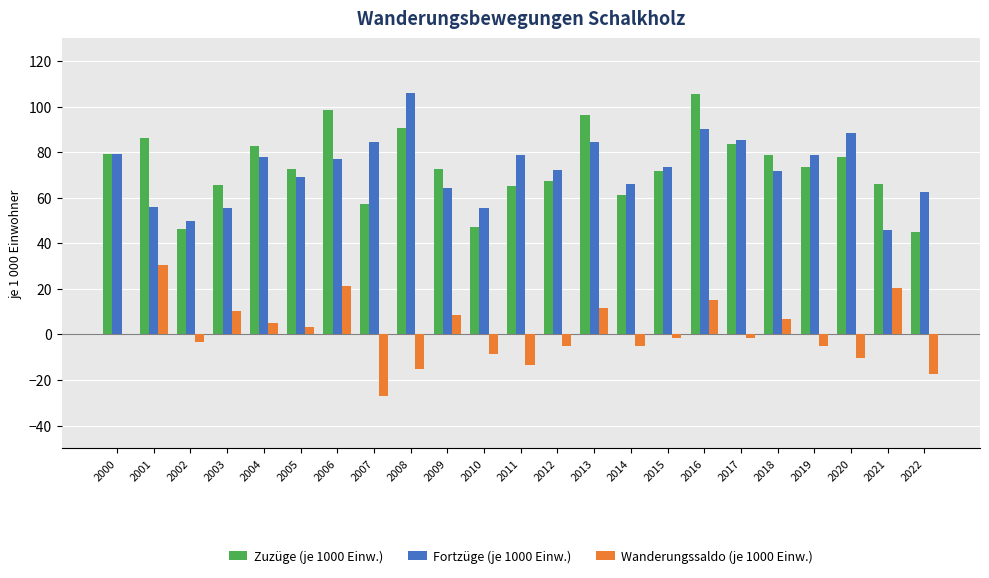

What is the sum of the Wanderungssaldo (je 1000 Einw.) values at 2019 and 2006?

16.2